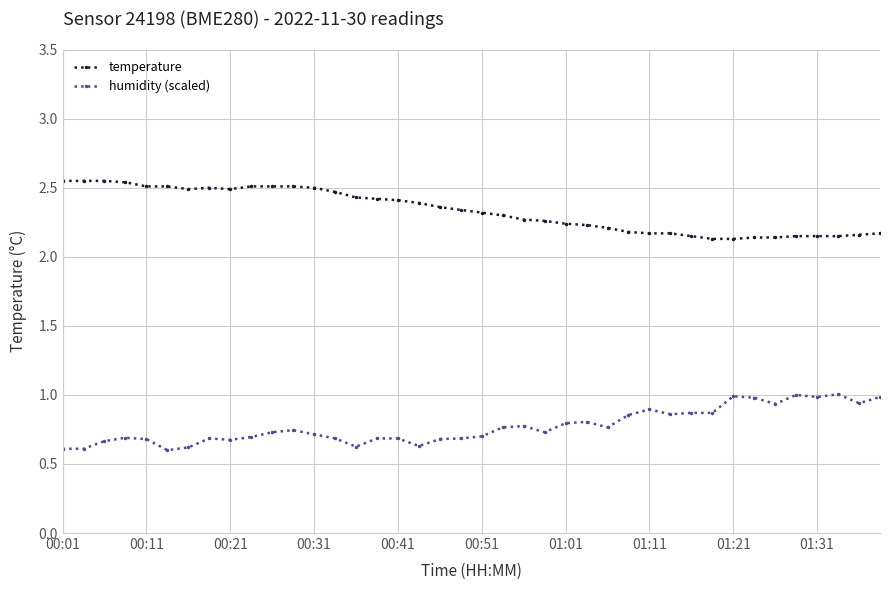

Is this an area chart (filled region under the line)?

No